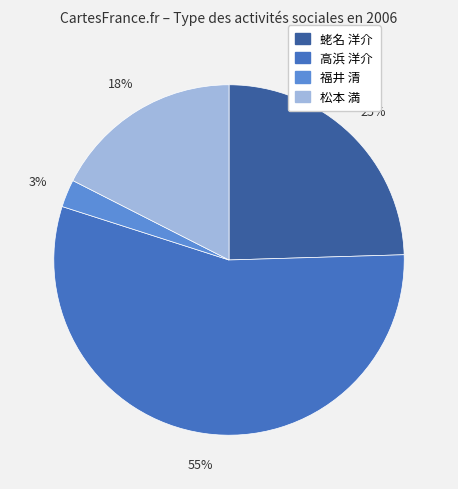

To the nearest percent, what is the average slice percentage?

25%